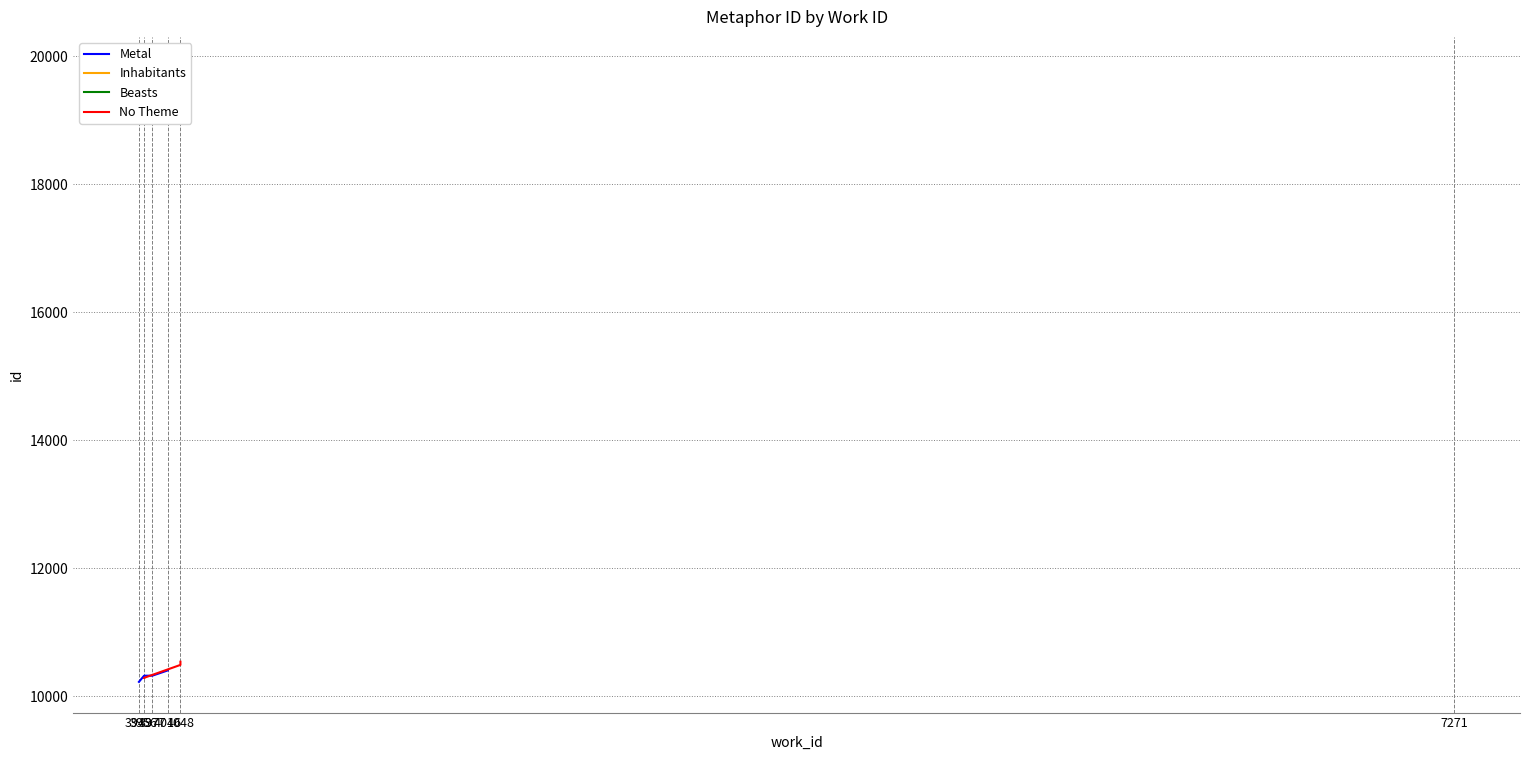

What is the maximum value for Metal?

10401